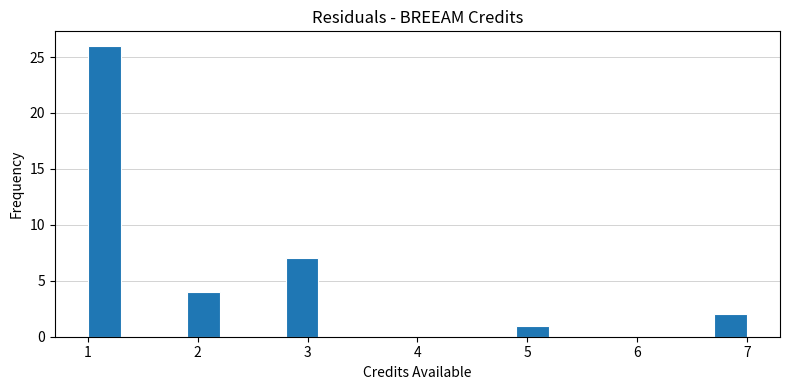

Around what value on the x-axis is the tallest bar? Give the approximate position of its centre, as read against the axis.

1.2